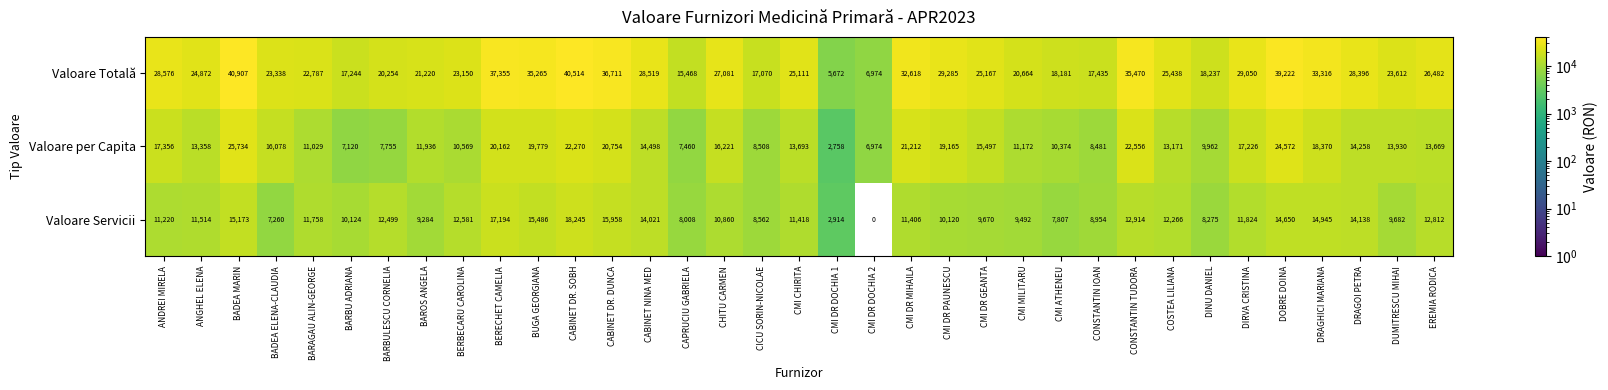

At BARAGAU ALIN-GEORGE, list the series in order from largest to smallest.

Valoare Totală, Valoare Servicii, Valoare per Capita